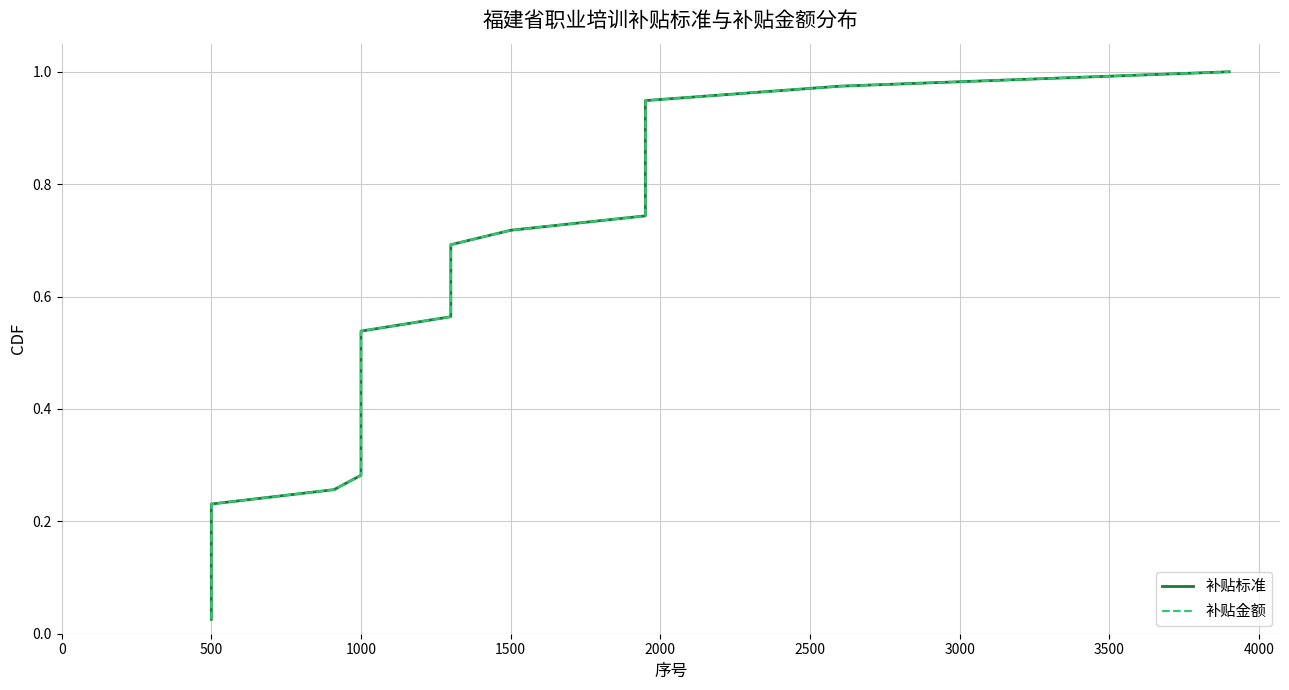

What is the total value across all series at 1000?

0.6